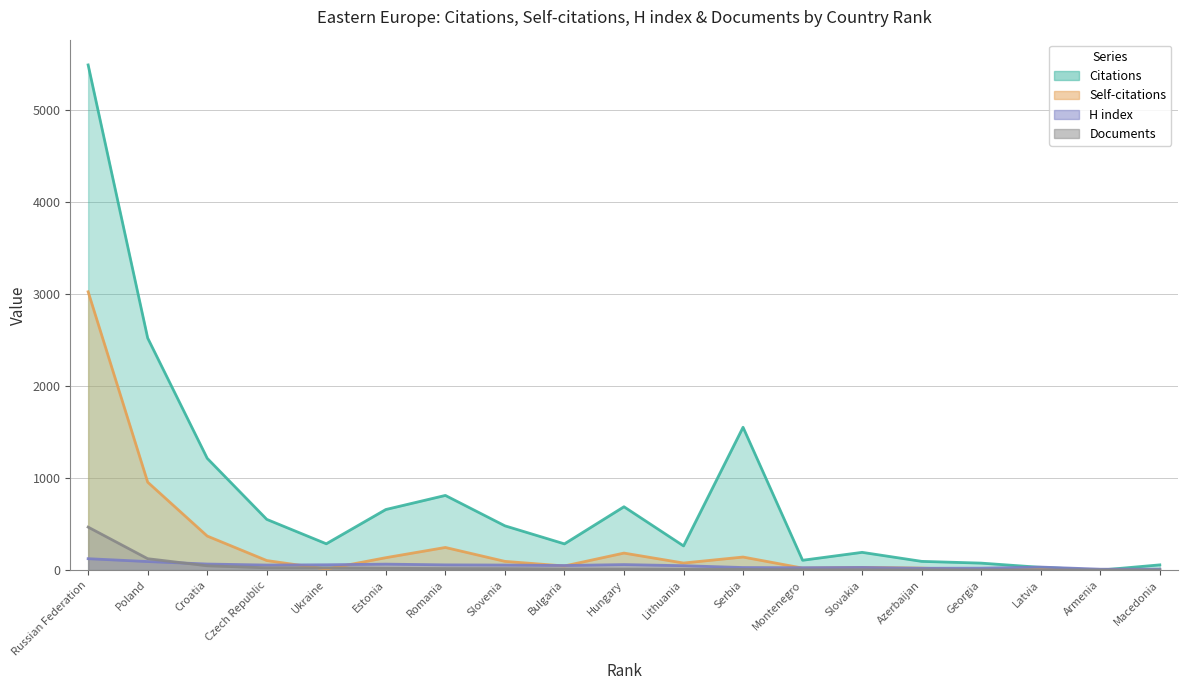

The Self-citations series shows 197 at Serbia. True or false?

False